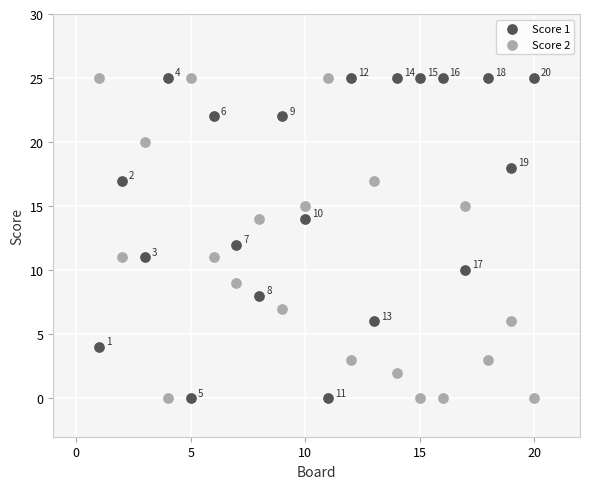

What is the X range (max minus min) for the scatter plot?

19